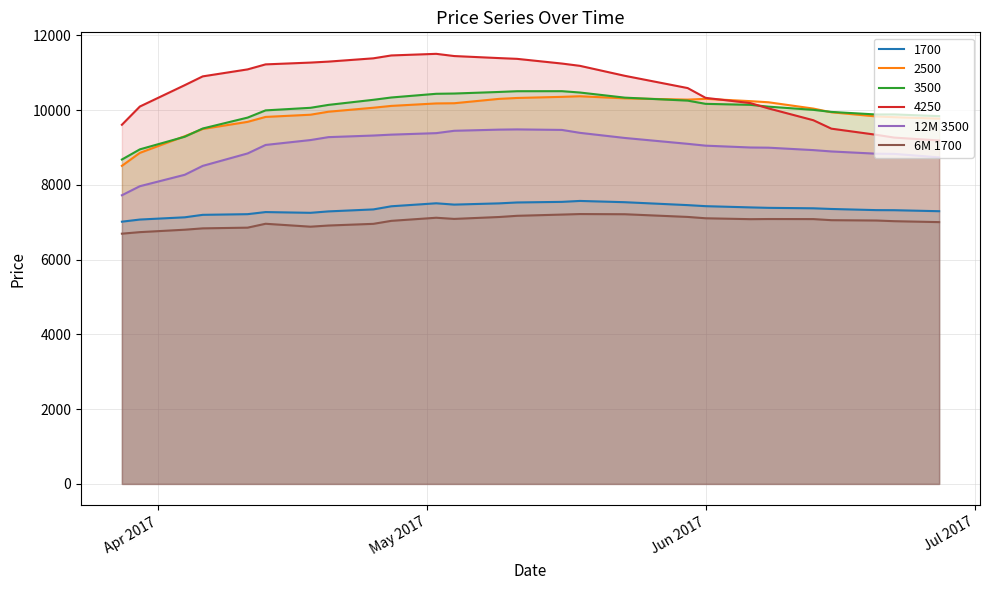

True or false: 12M 3500 and 6M 1700 intersect in this chart.

False